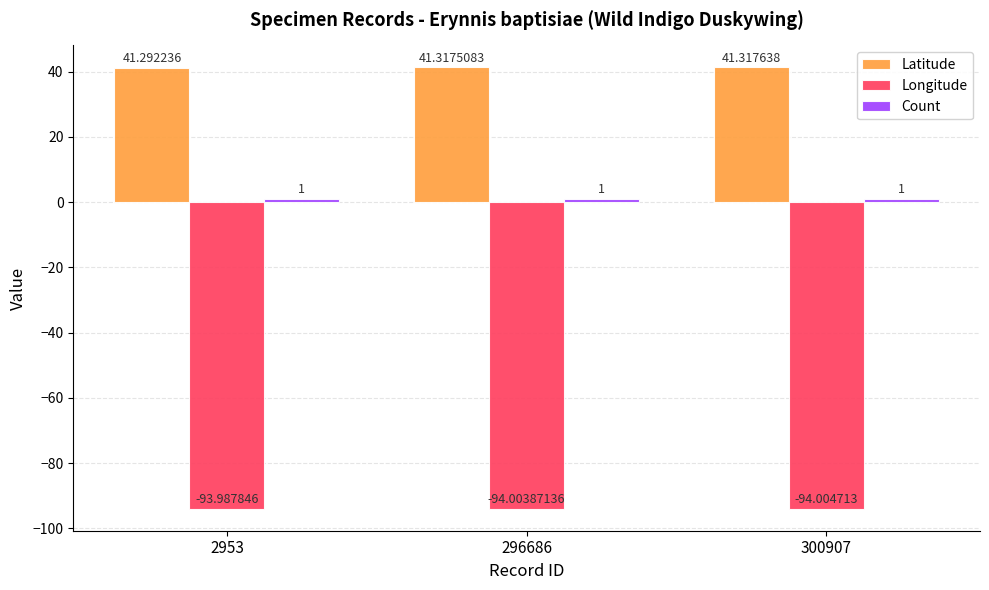

What is the sum of the Longitude values at 296686 and 300907?

-188.0